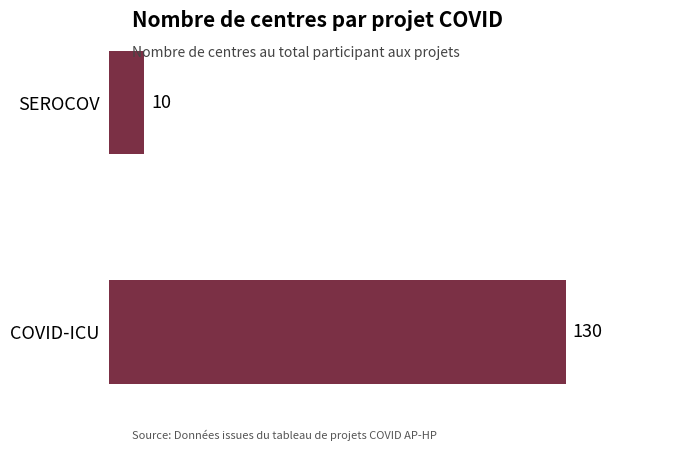

The chart shows a value of 10 at SEROCOV. True or false?

True